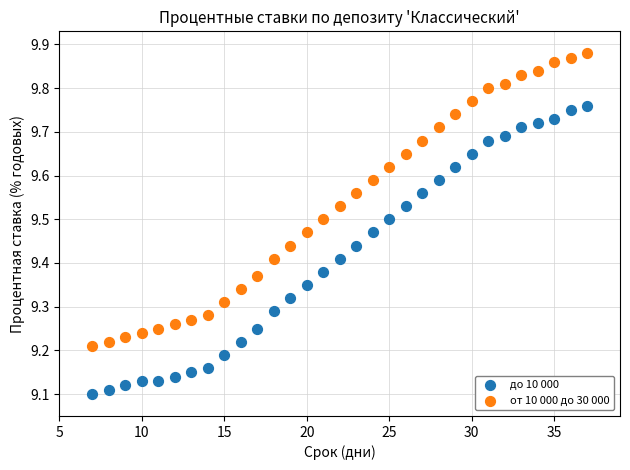

What are all the series names shown in the legend?

до 10 000, от 10 000 до 30 000